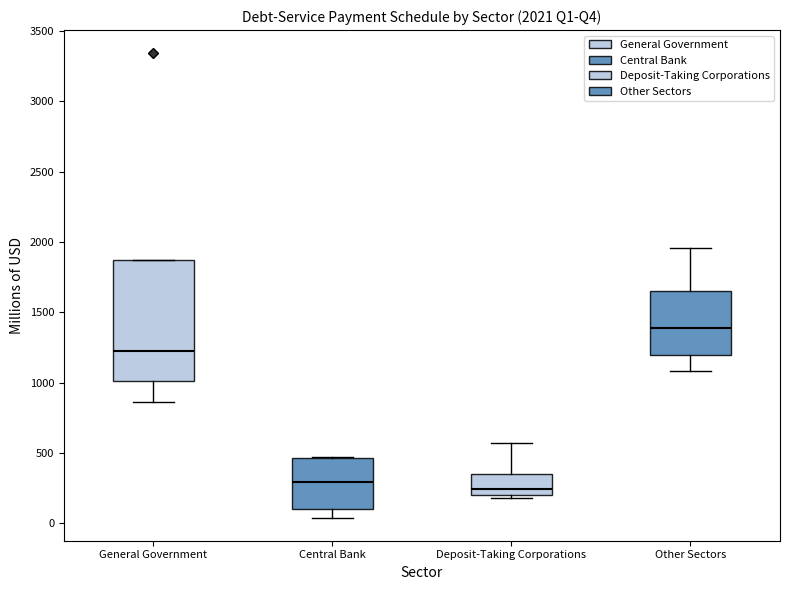

Which box has the lowest median line?

Deposit-Taking Corporations